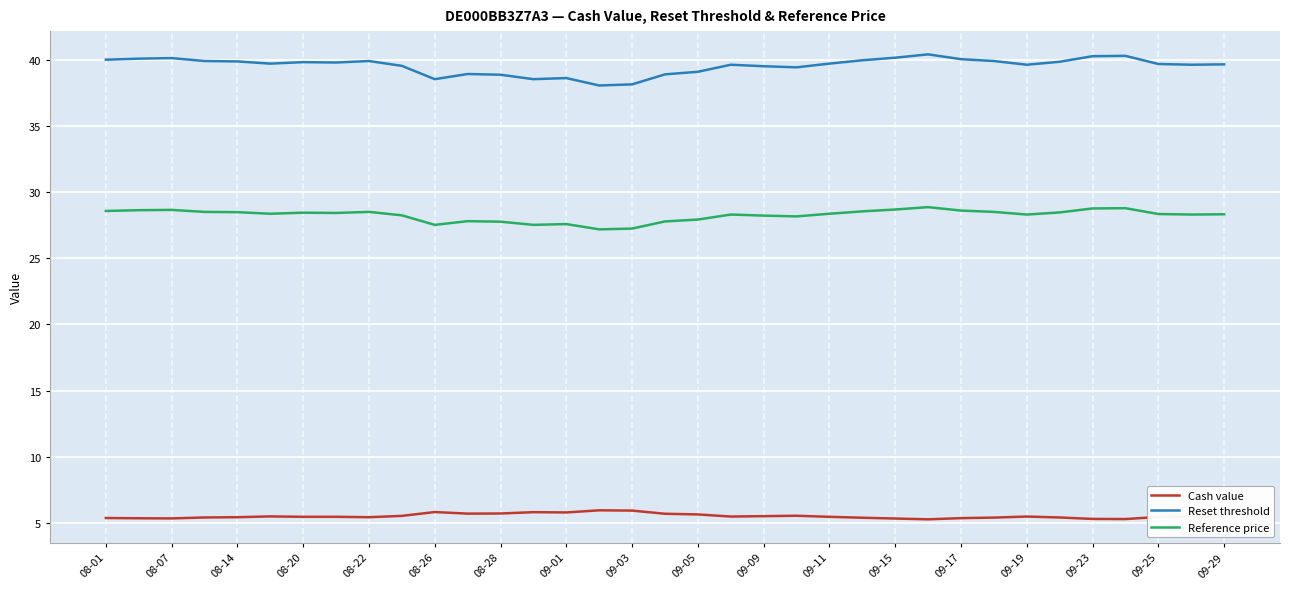

What is the sum of all Reference price values?

988.6